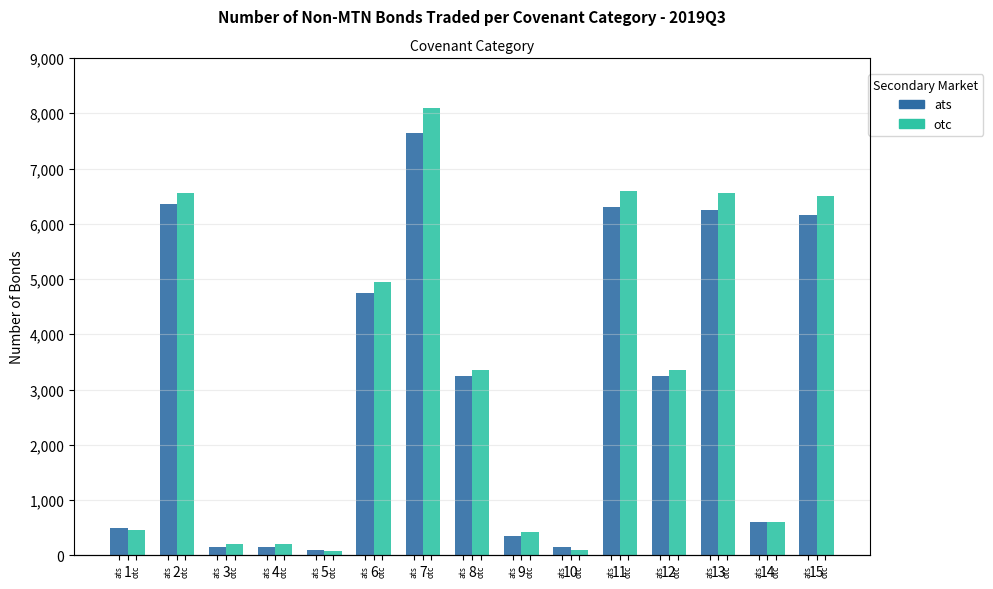

Rank the series by their maximum value, from highest to lowest.

otc, ats